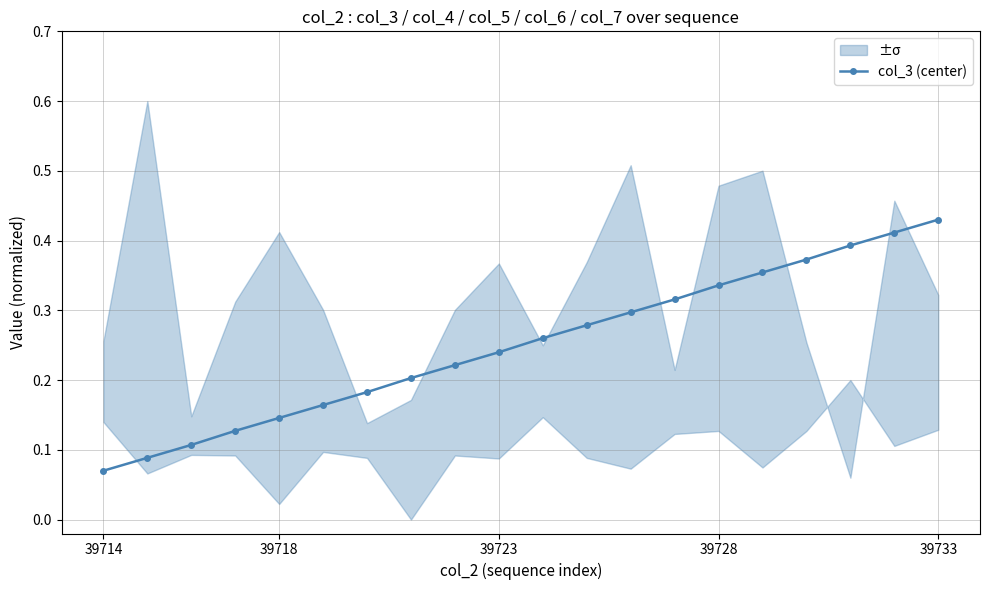

Count the col_3 (center) values in the range 0 to 1.

20